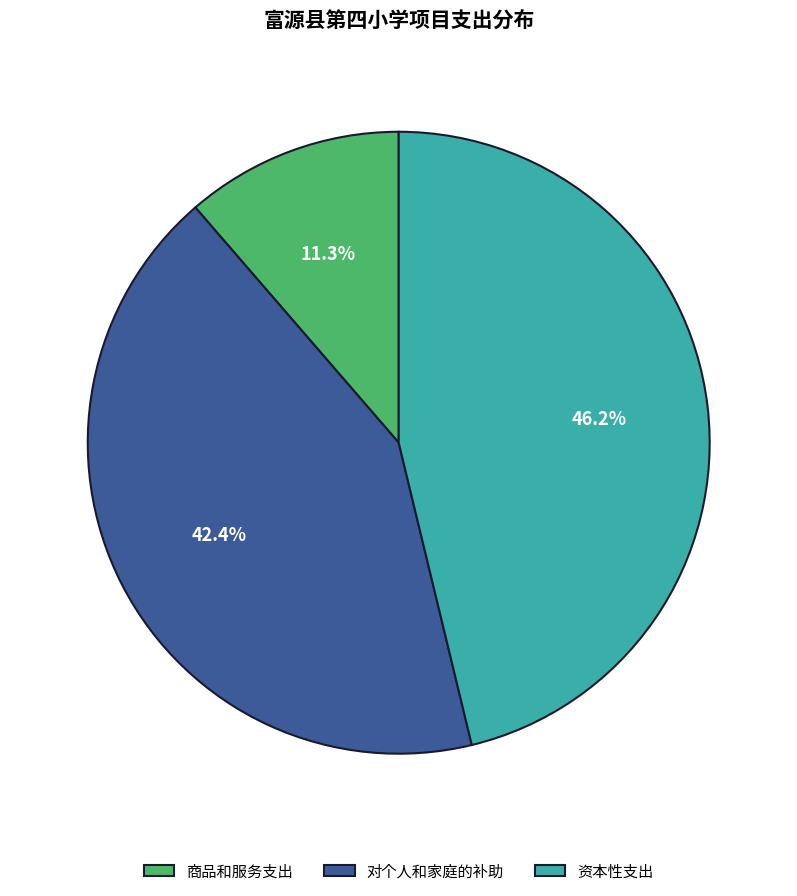

To the nearest percent, what percentage of the pie is 对个人和家庭的补助?

42%